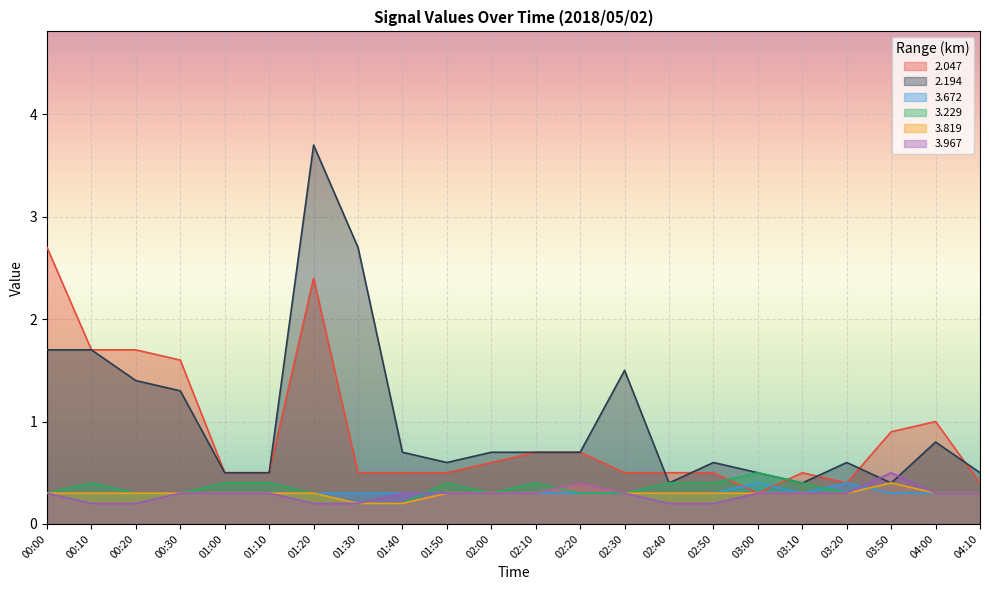

Reading left to right, transcribe all the data shown in this chart.

2.047: 2.7	1.7	1.7	1.6	0.5	0.5	2.4	0.5	0.5	0.5	0.6	0.7	0.7	0.5	0.5	0.5	0.3	0.5	0.4	0.9	1.0	0.4
2.194: 1.7	1.7	1.4	1.3	0.5	0.5	3.7	2.7	0.7	0.6	0.7	0.7	0.7	1.5	0.4	0.6	0.5	0.4	0.6	0.4	0.8	0.5
3.672: 0.3	0.3	0.3	0.3	0.3	0.3	0.3	0.3	0.3	0.3	0.3	0.3	0.3	0.3	0.3	0.3	0.4	0.3	0.4	0.3	0.3	0.3
3.229: 0.3	0.4	0.3	0.3	0.4	0.4	0.3	0.2	0.2	0.4	0.3	0.4	0.3	0.3	0.4	0.4	0.5	0.4	0.3	0.4	0.3	0.3
3.819: 0.3	0.3	0.3	0.3	0.3	0.3	0.3	0.2	0.2	0.3	0.3	0.3	0.4	0.3	0.3	0.3	0.3	0.3	0.3	0.4	0.3	0.3
3.967: 0.3	0.2	0.2	0.3	0.3	0.3	0.2	0.2	0.3	0.3	0.3	0.3	0.4	0.3	0.2	0.2	0.3	0.3	0.3	0.5	0.3	0.3